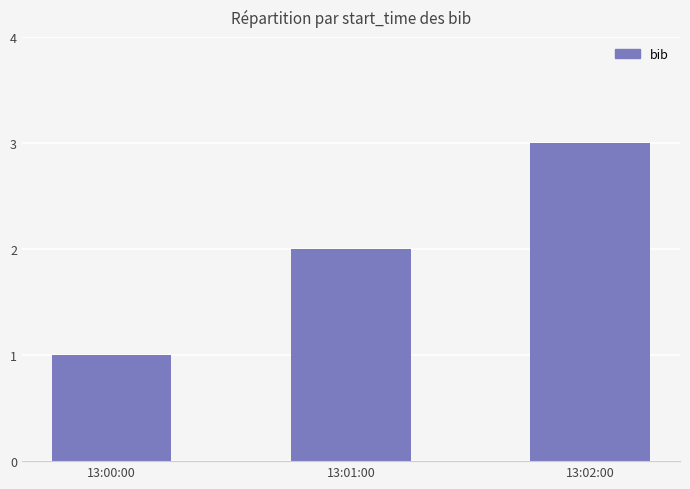

What is the label of the 3rd bar from the left?

13:02:00